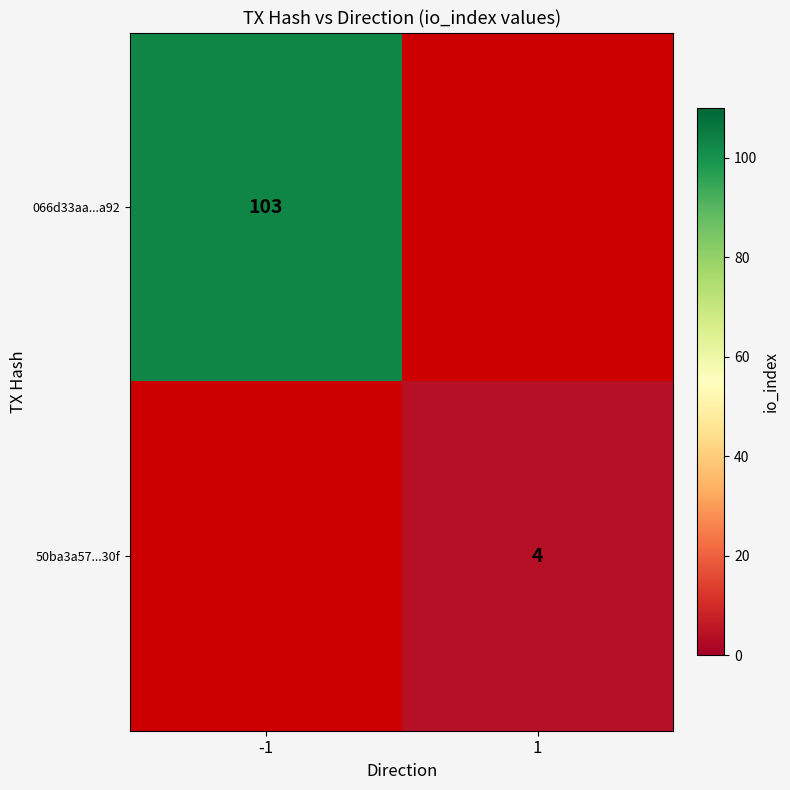

Is the value of 50ba3a57...30f at 1 greater than the value of 066d33aa...a92 at -1?

No